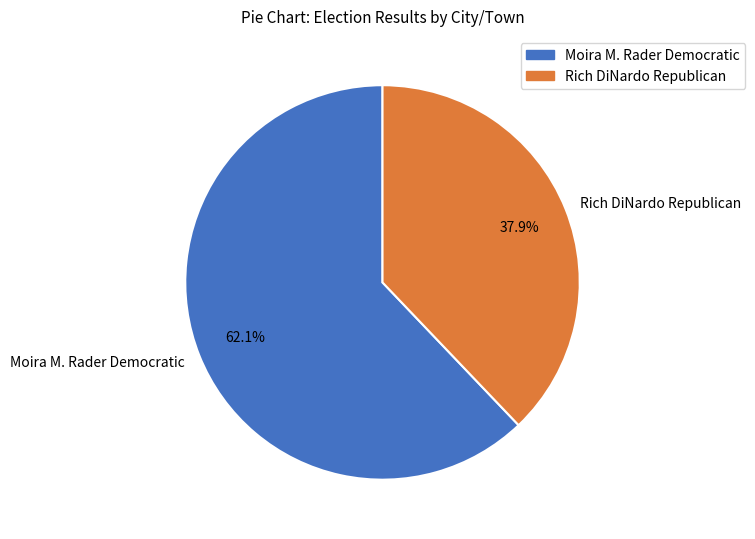

Which slice is the largest?

Moira M. Rader Democratic